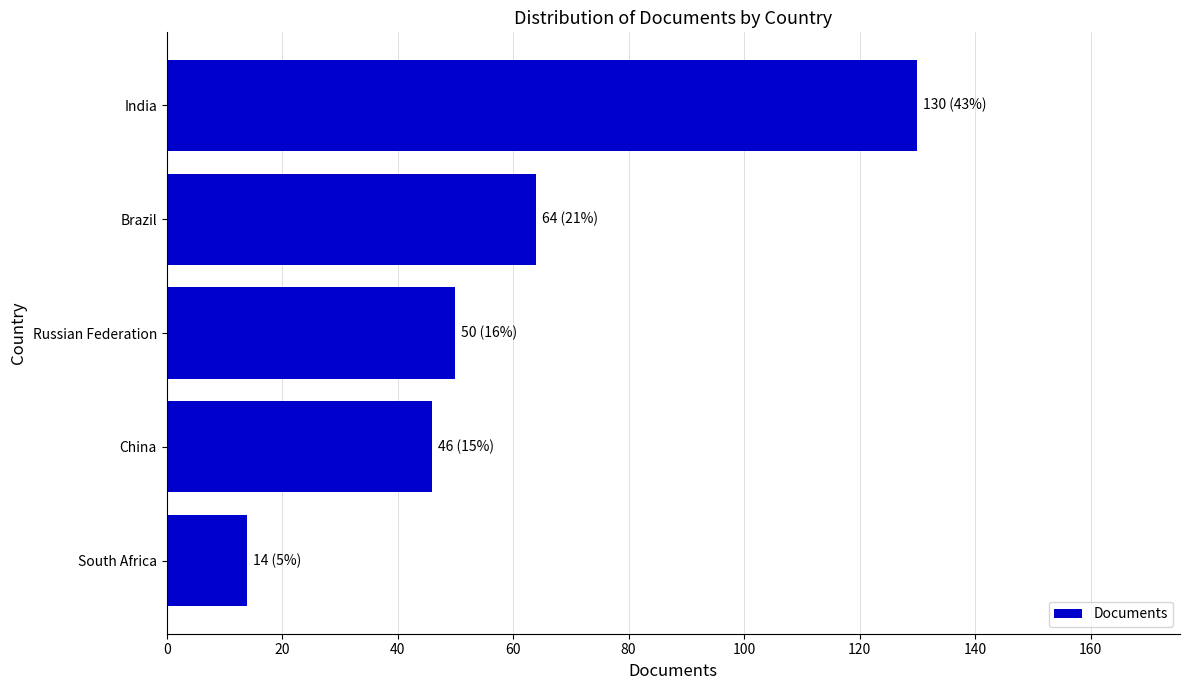

Reading bottom to top, list all the values displayed in this chart.

14	46	50	64	130